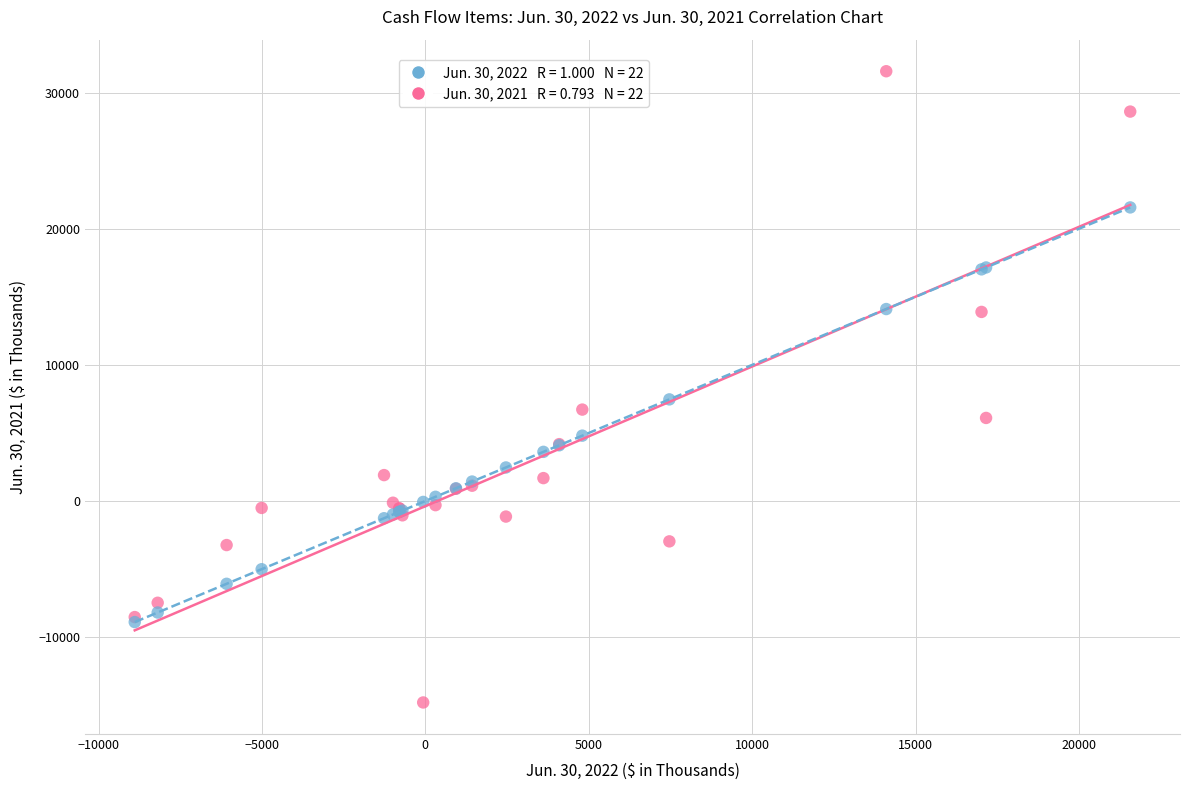

Across all series, what Y value is closest to 8387?

7466